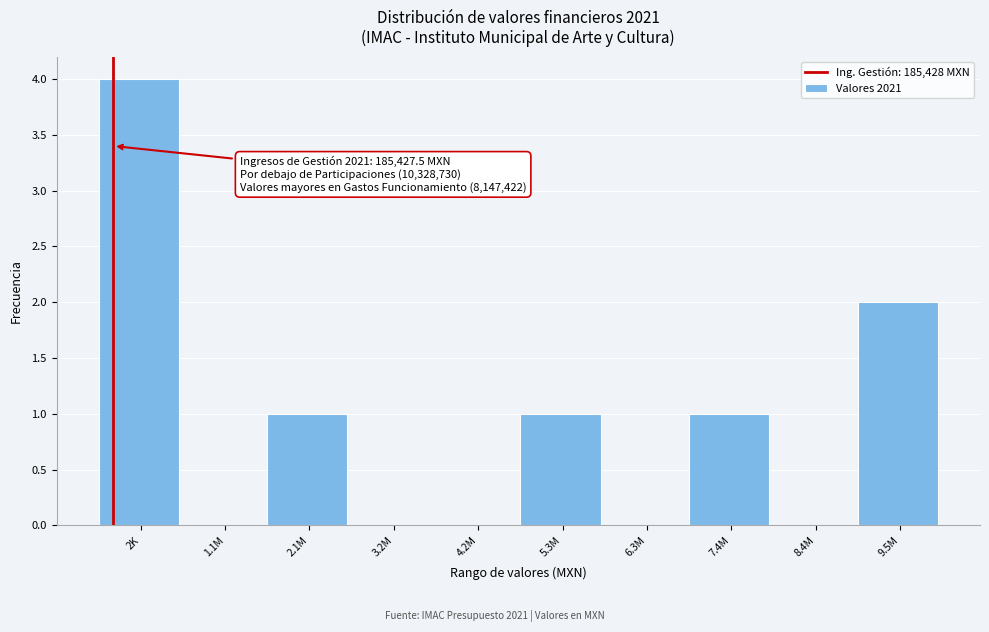

Reading right to left, transcribe all the data shown in this chart.

9.5M=2	8.4M=0	7.4M=1	6.3M=0	5.3M=1	4.2M=0	3.2M=0	2.1M=1	1.1M=0	2K=4